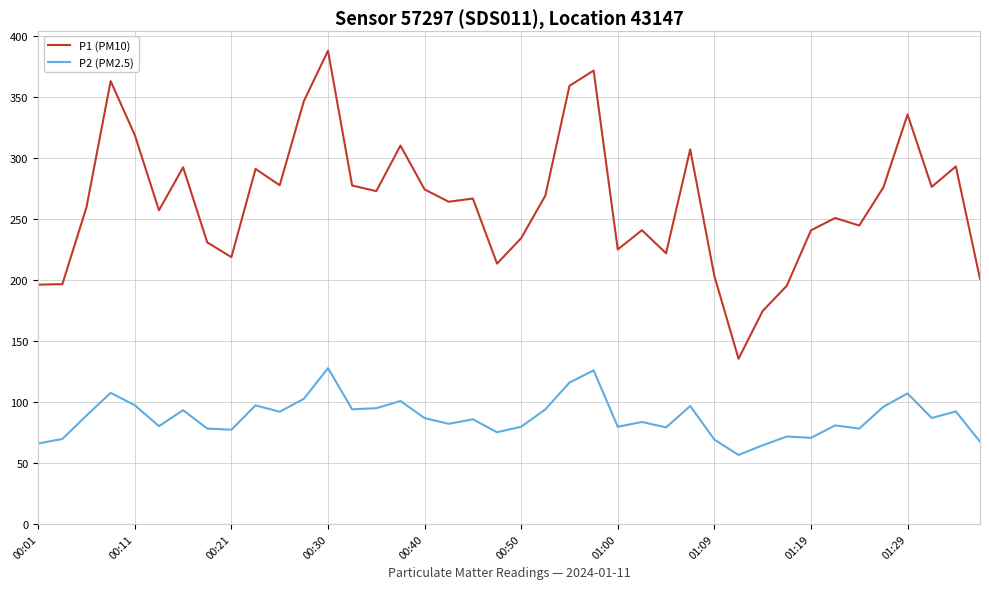

Does the chart have visible grid lines?

Yes